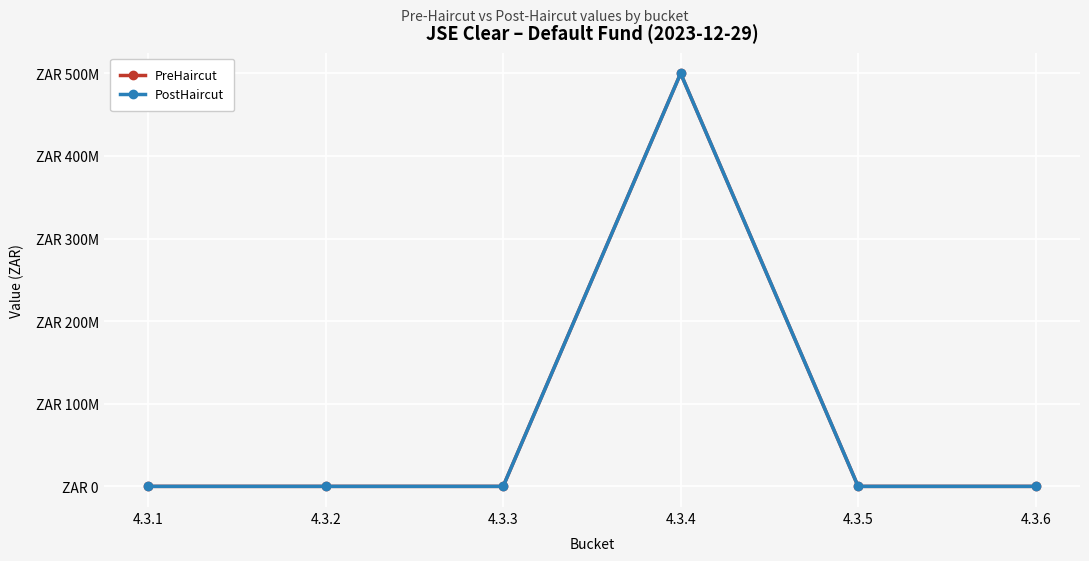

At which category does PostHaircut reach its first local peak?

4.3.4